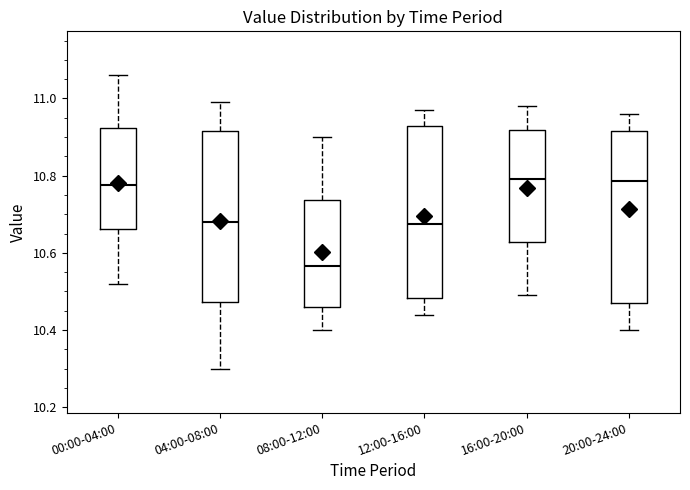

Reading left to right, read every box against the y-axis: the position of its median line, the range the box covers, and the ends of its whiskers. The values are not printed on the chart, so give them approximately, as read against the axis.

00:00-04:00: median 10.78, box 10.66 to 10.92, whiskers 10.52 to 11.06
04:00-08:00: median 10.68, box 10.48 to 10.92, whiskers 10.30 to 11.00
08:00-12:00: median 10.56, box 10.46 to 10.74, whiskers 10.40 to 10.90
12:00-16:00: median 10.68, box 10.48 to 10.92, whiskers 10.44 to 10.98
16:00-20:00: median 10.80, box 10.62 to 10.92, whiskers 10.50 to 10.98
20:00-24:00: median 10.78, box 10.48 to 10.92, whiskers 10.40 to 10.96